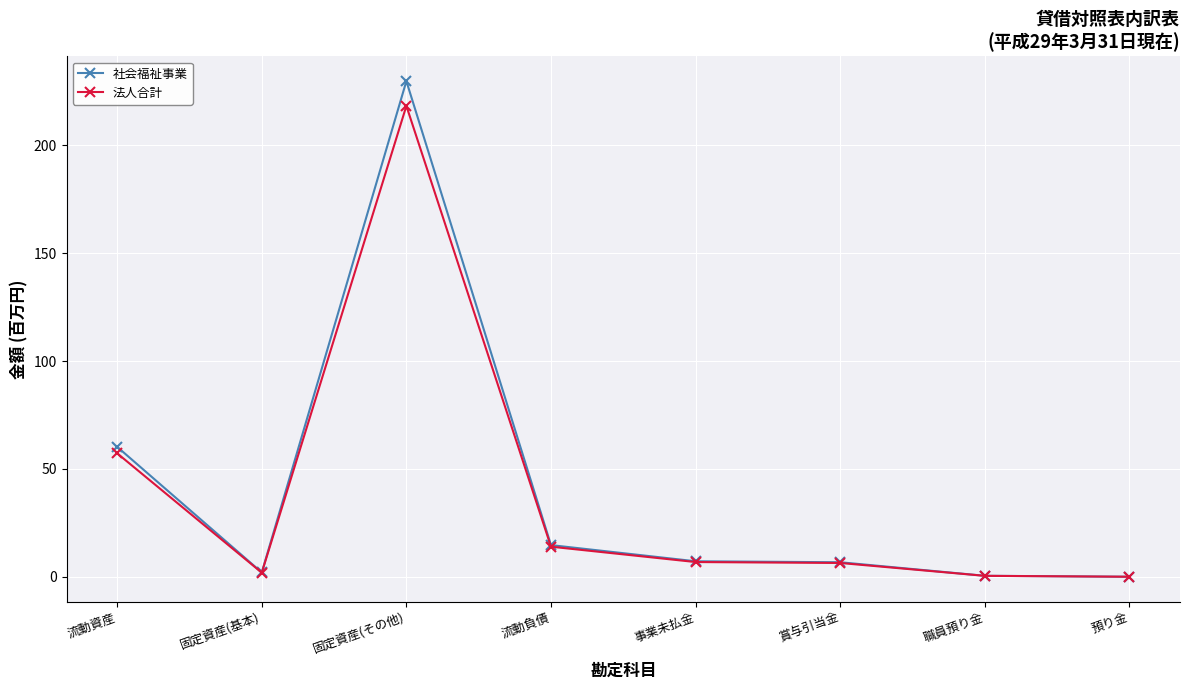

Is the value of 法人合計 at 流動資産 greater than the value of 社会福祉事業 at 流動資産?

No